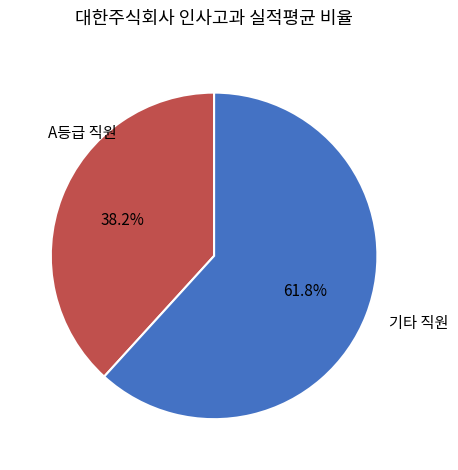

Which slice represents more than half of the pie?

기타 직원